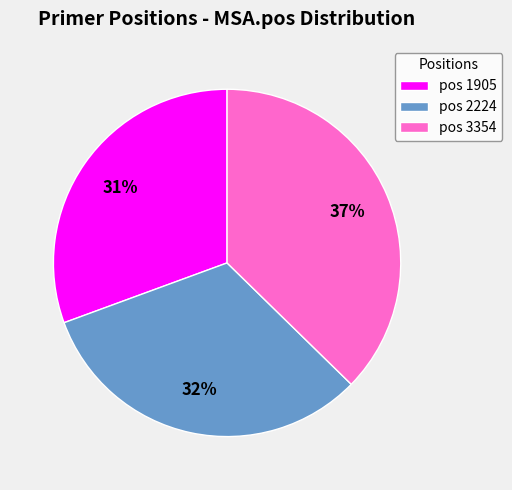

To the nearest percent, what is the difference between the pos 2224 and pos 1905 slice percentages?

1%